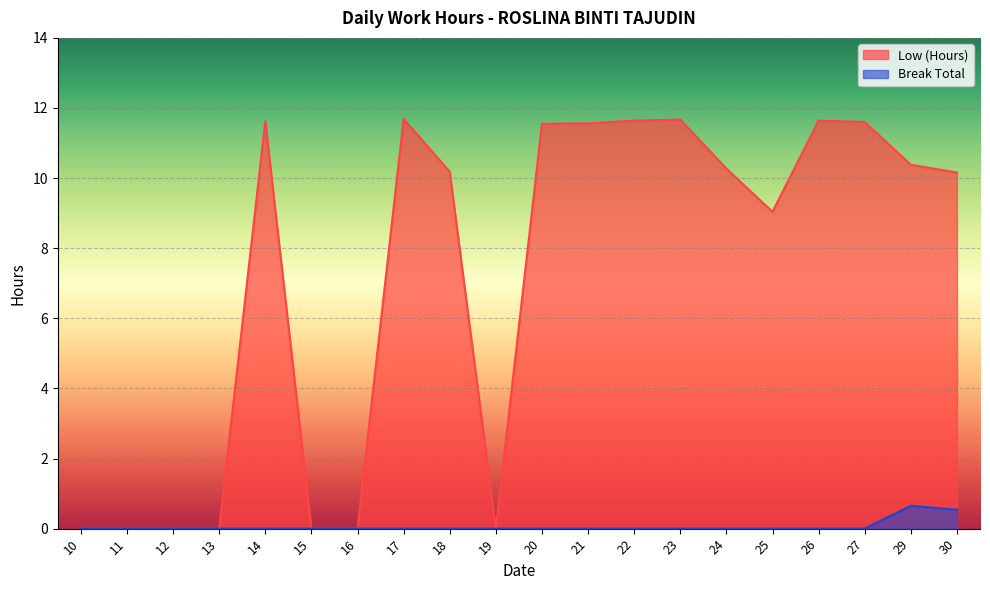

Where is Low (Hours) nearest to the value 5?

25